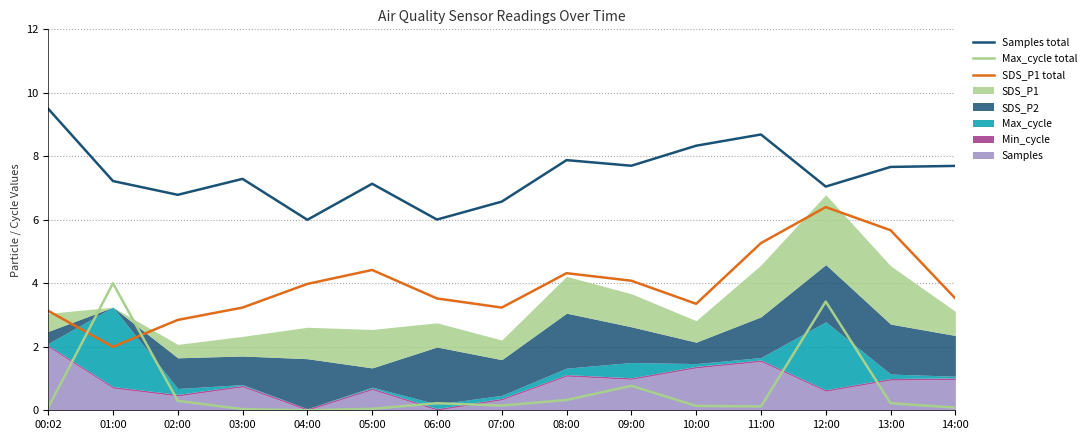

Rank the categories by Max_cycle total value from highest to lowest.

01:00, 12:00, 09:00, 08:00, 02:00, 06:00, 13:00, 07:00, 10:00, 11:00, 00:02, 14:00, 05:00, 03:00, 04:00